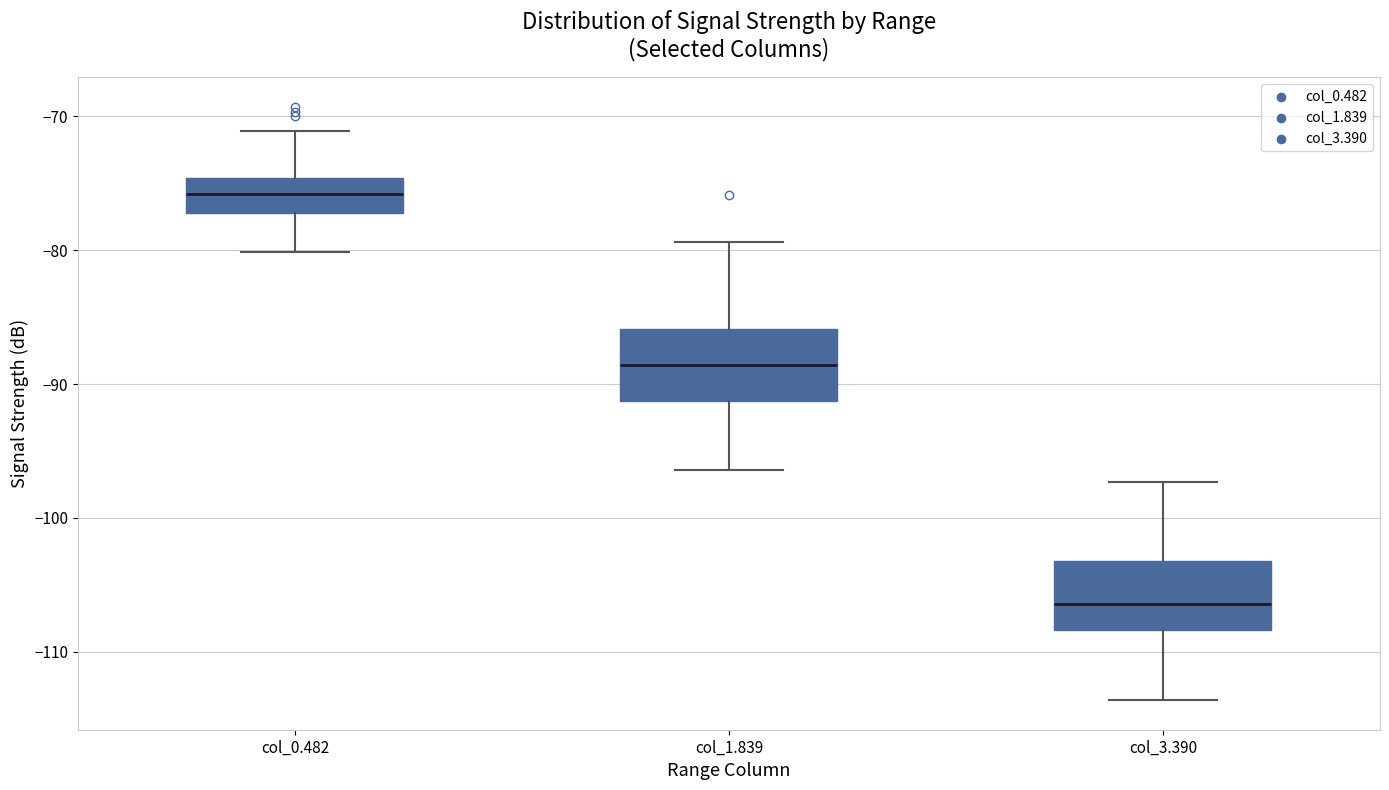

Which box has the highest median line?

col_0.482